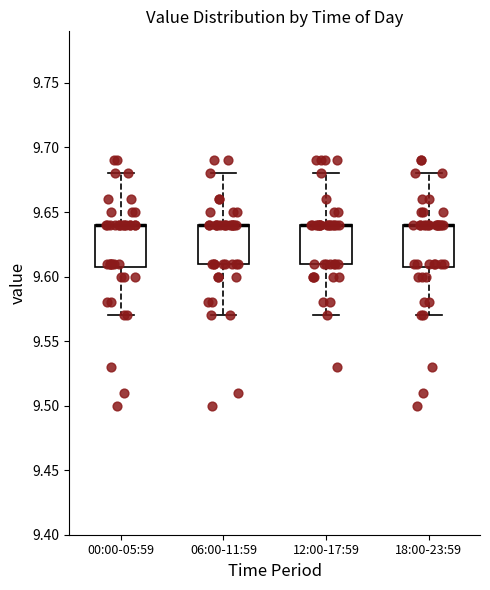

Reading left to right, transcribe this box plot: for each box, give where its median line is, the range the box spans, and where its two whiskers end, as read against the y-axis. The values are not printed on the chart, so give them approximately, as read against the axis.

00:00-05:59: median 9.64 (drawn on the box's upper edge), box 9.61 to 9.64, whiskers 9.57 to 9.68
06:00-11:59: median 9.64 (drawn on the box's upper edge), box 9.61 to 9.64, whiskers 9.57 to 9.68
12:00-17:59: median 9.64 (drawn on the box's upper edge), box 9.61 to 9.64, whiskers 9.57 to 9.68
18:00-23:59: median 9.64 (drawn on the box's upper edge), box 9.61 to 9.64, whiskers 9.57 to 9.68